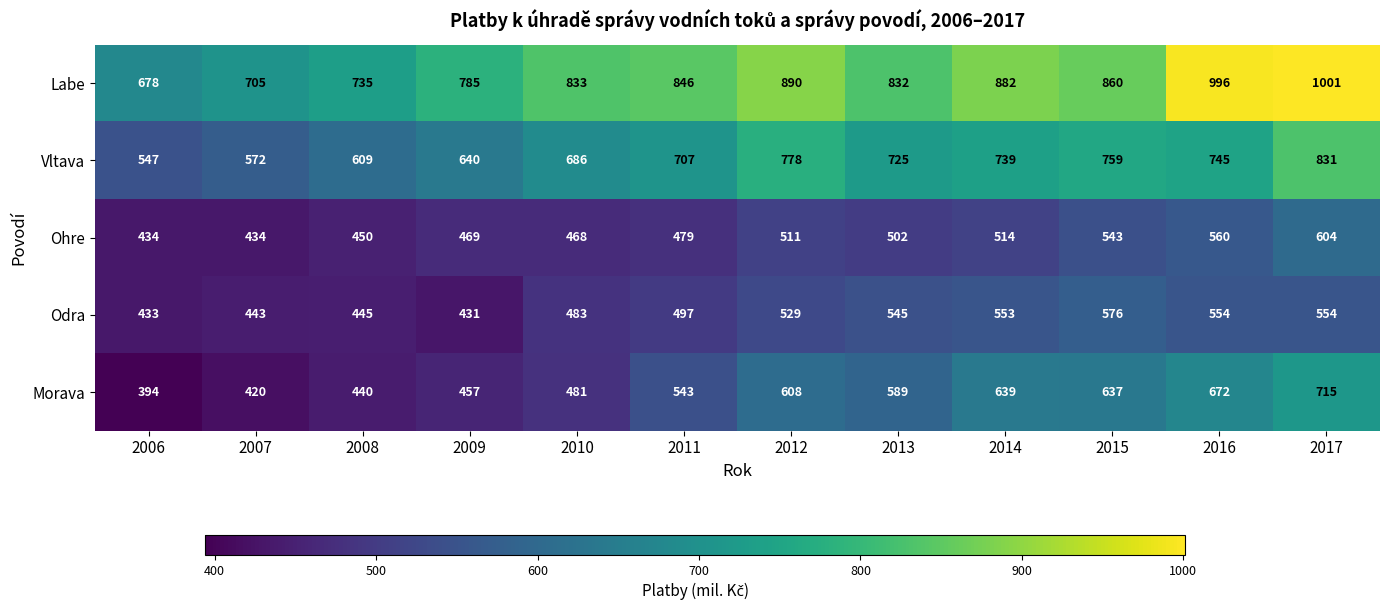

What is the difference between the highest and lowest values at 2011?

367